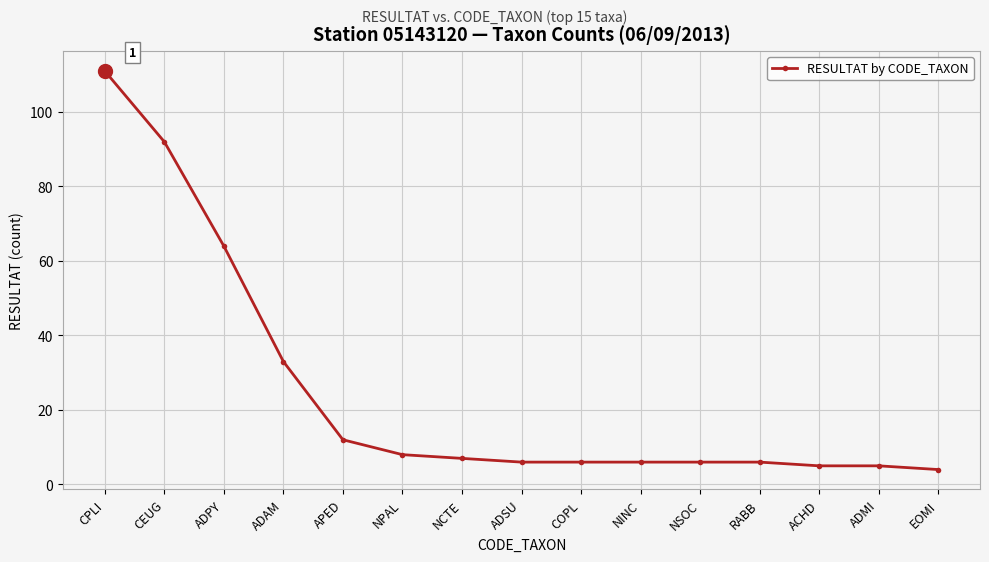

Between ADMI and NSOC, which is larger?

NSOC